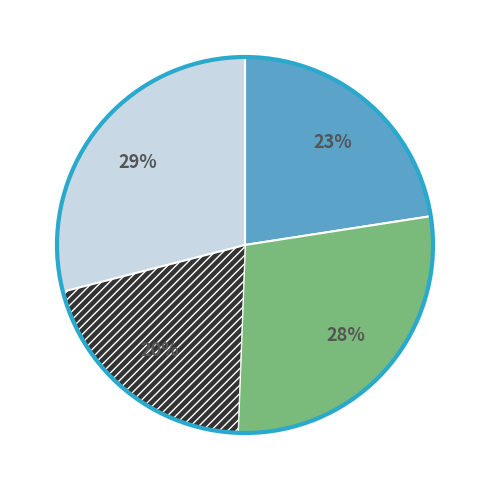

Does any single category account for the majority?

No